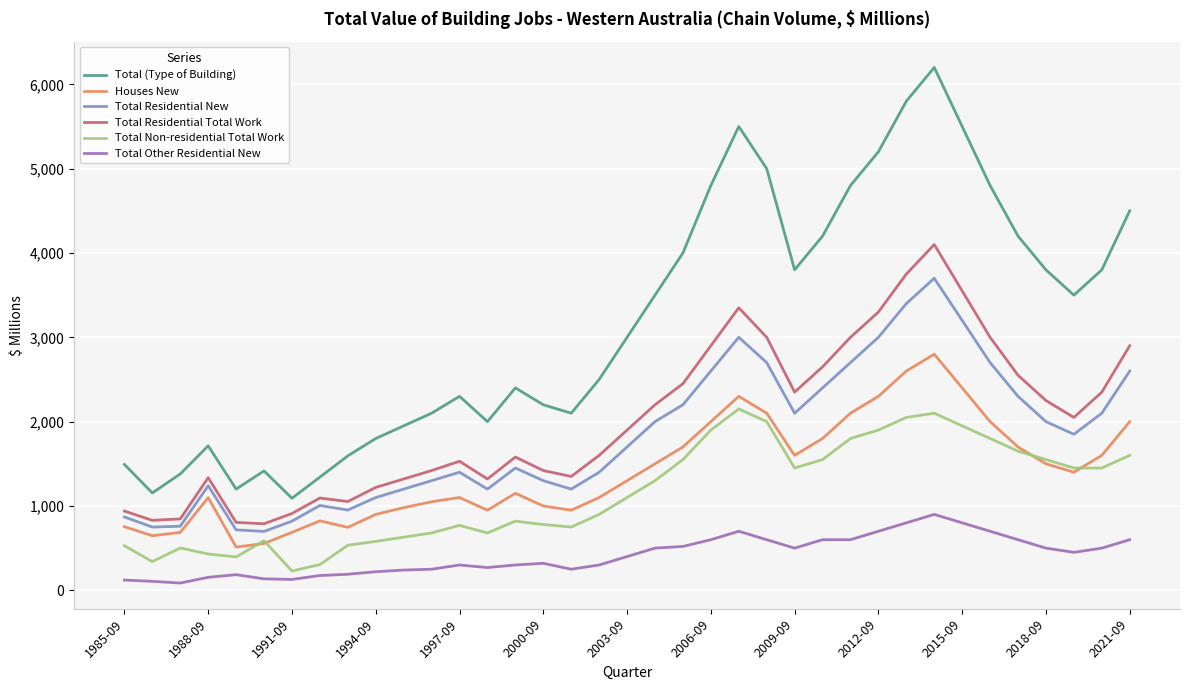

What is the greatest value displayed?

6200.0